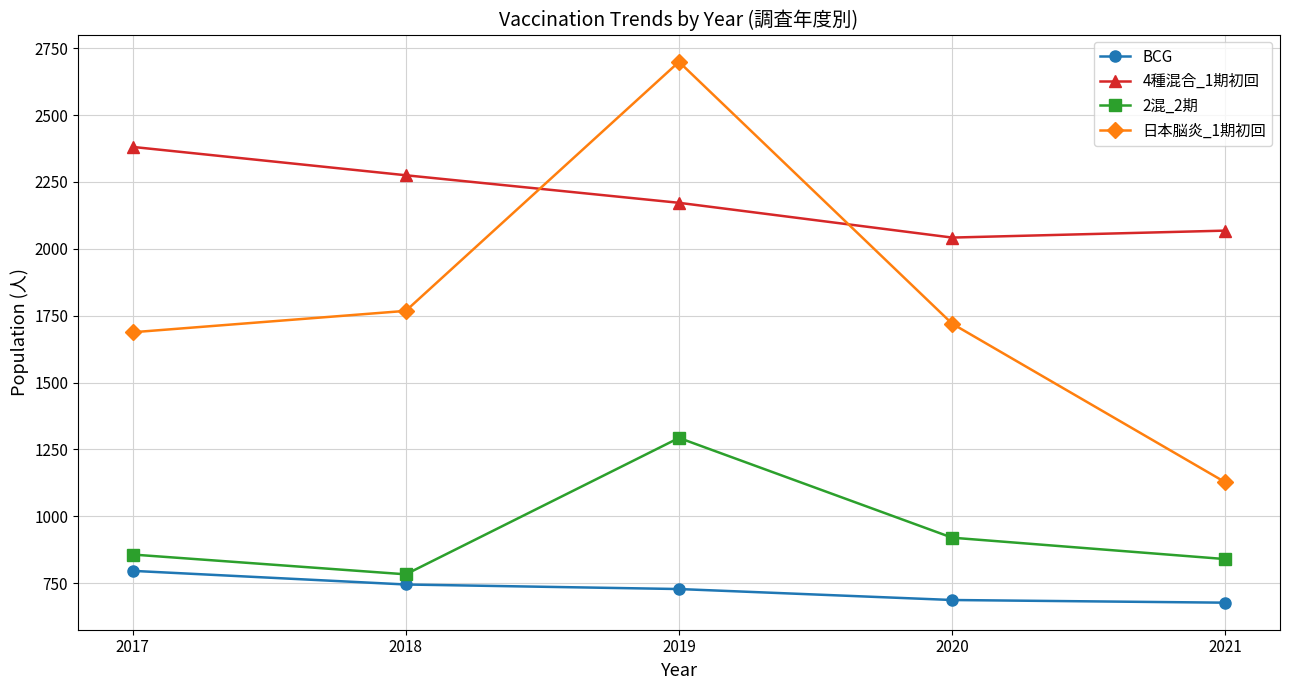

What is the average value of the 2混_2期 series?

939